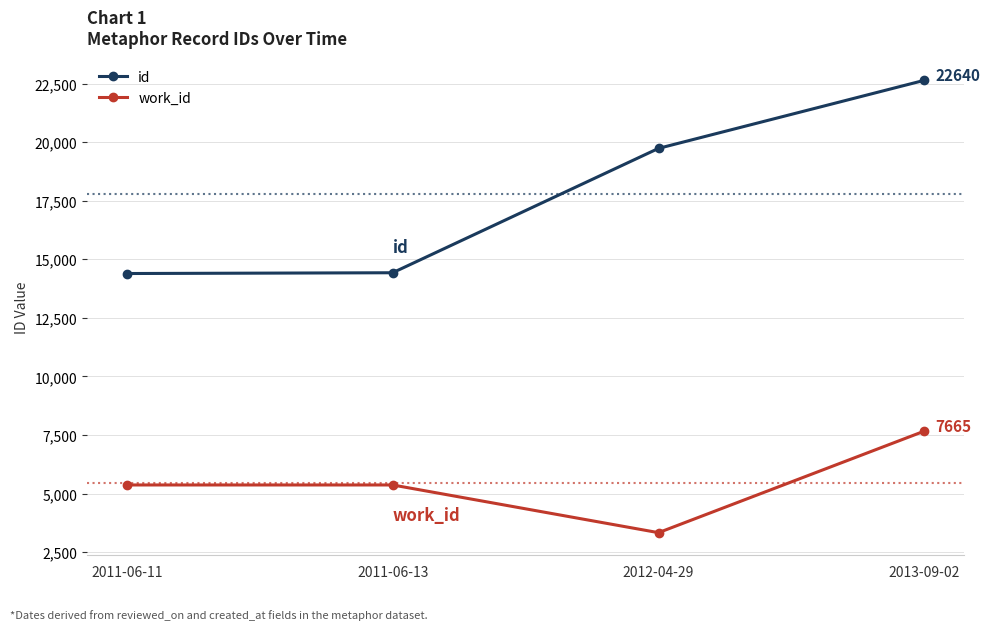

True or false: work_id and id intersect in this chart.

False